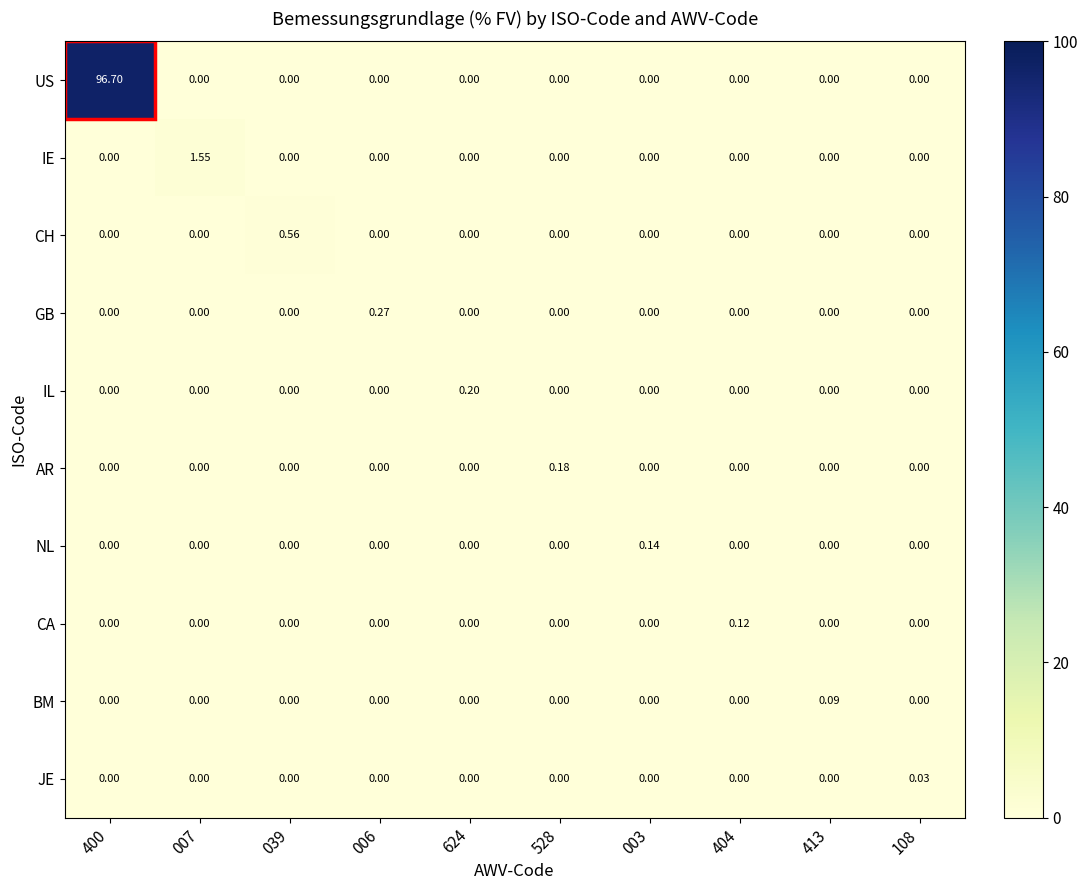

At which category is the sum across all series the highest?

400